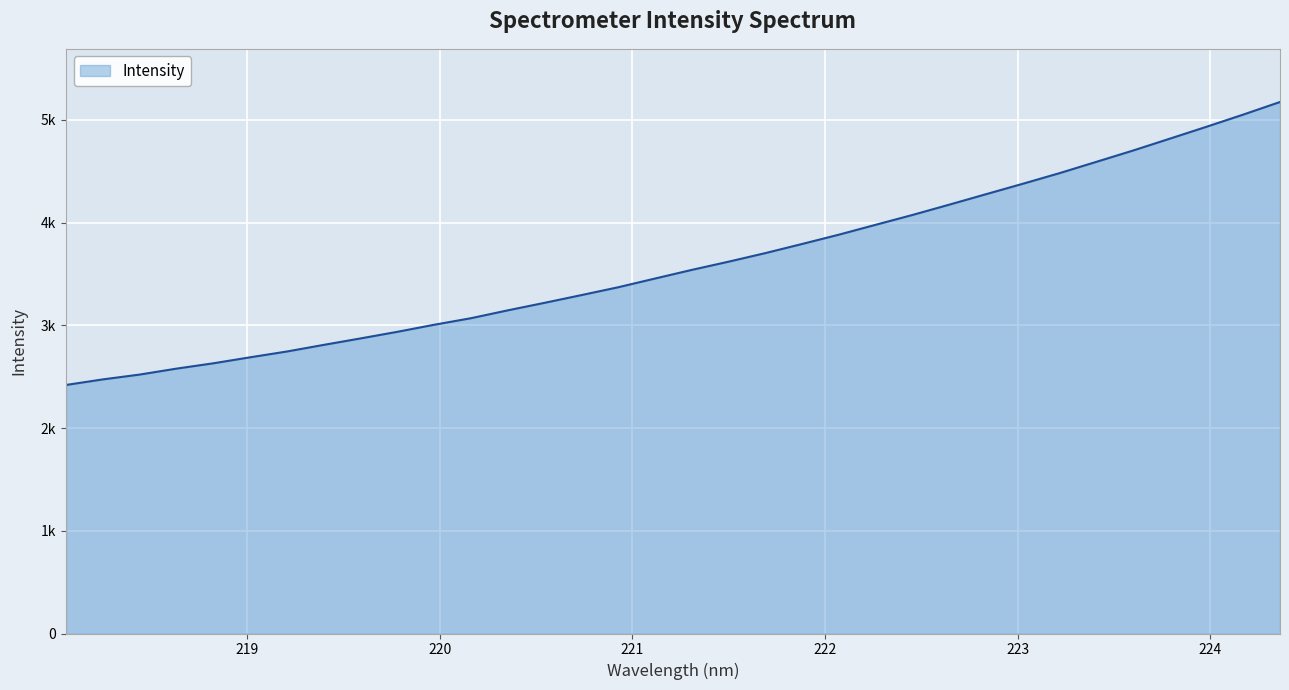

How many lines are shown in the chart?

1